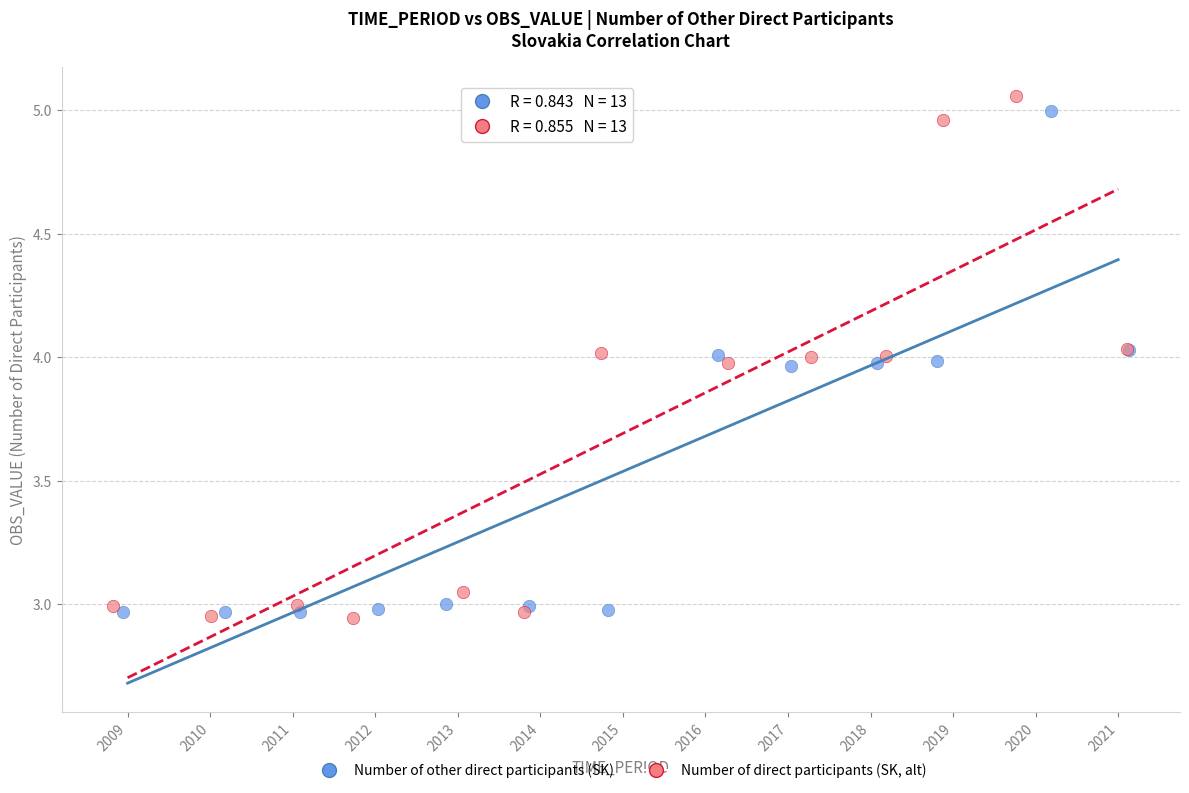

Which series has the widest spread of Y values?

Number of direct participants (SK, alt)